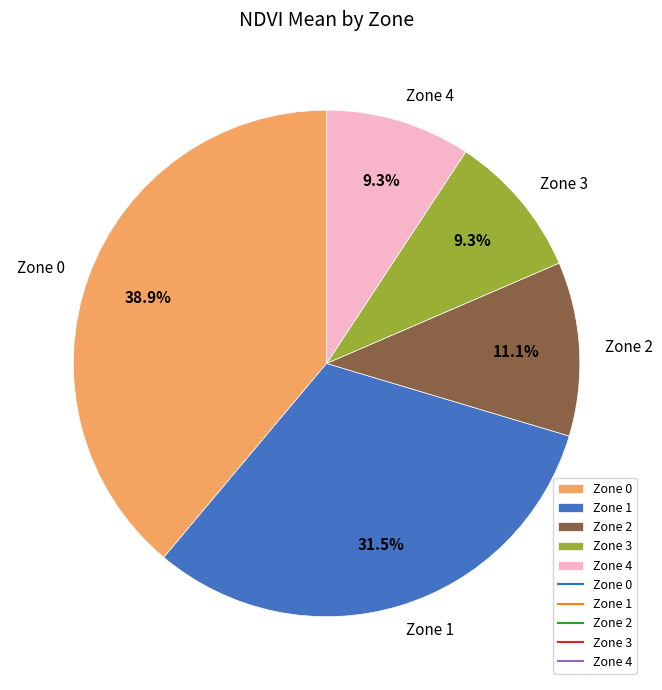

What is the largest slice in the pie chart?

Zone 0